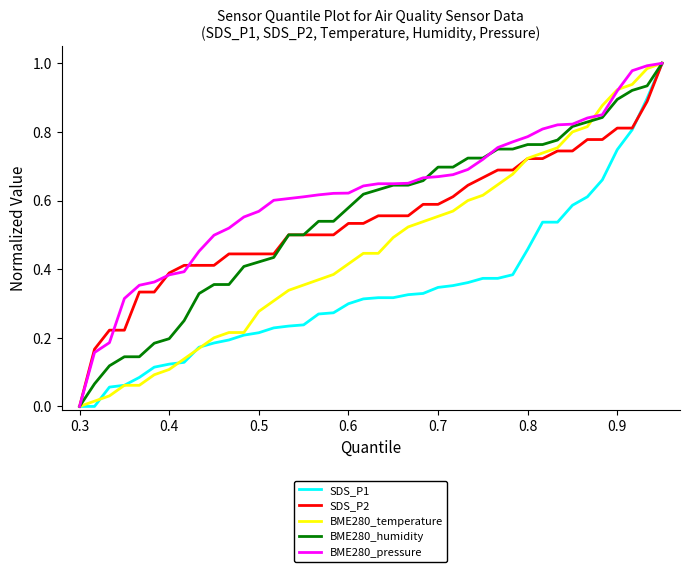

Which series has the largest total across all categories?

BME280_pressure